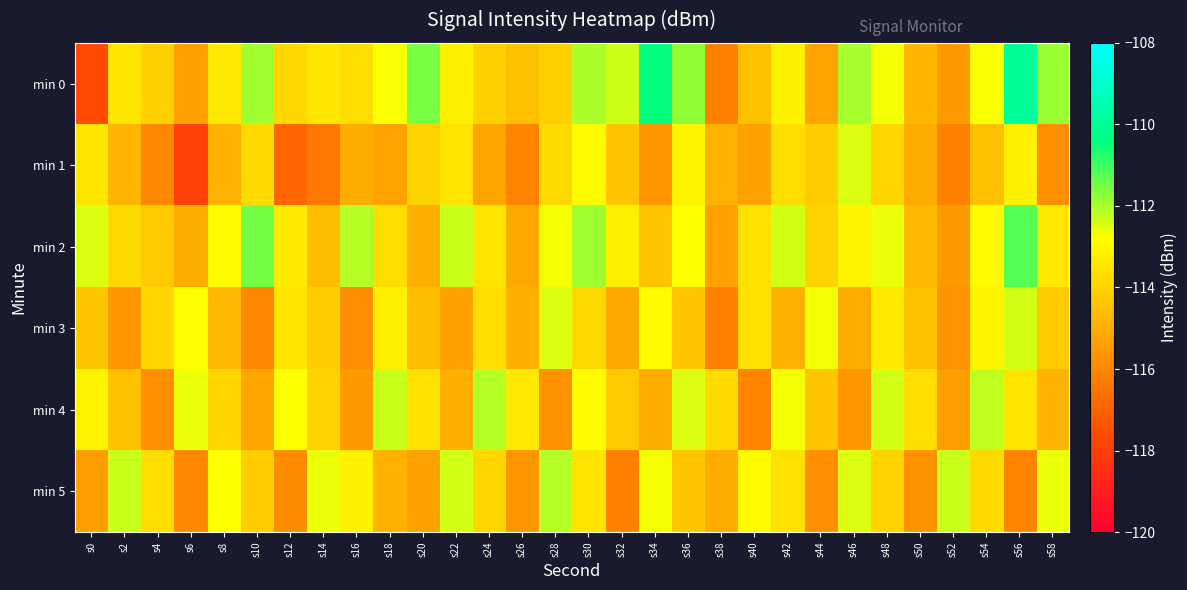

At s18, list the series in order from smallest to largest.

min 1, min 5, min 2, min 3, min 0, min 4